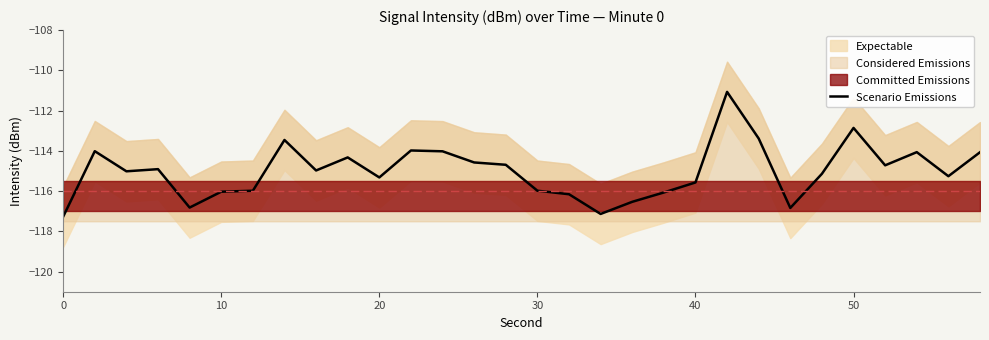

What is the value of the 21st point from the left?

-115.0